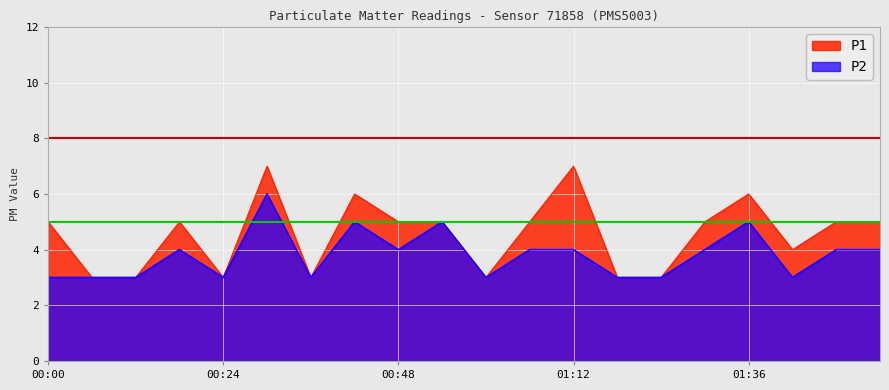

At 00:00, list the series in order from smallest to largest.

P2, P1